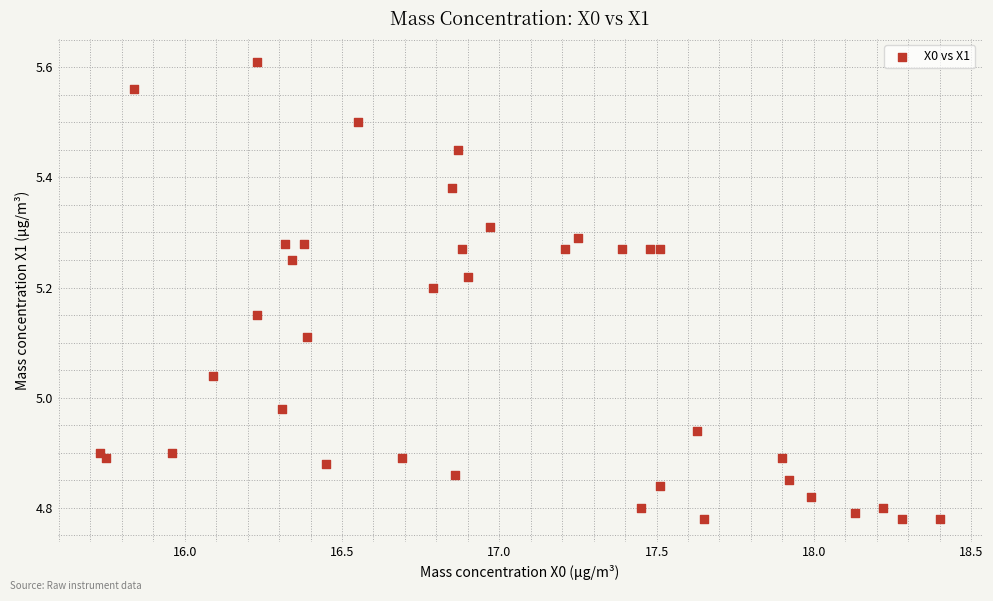

What is the range of Y values (max minus min)?

0.8